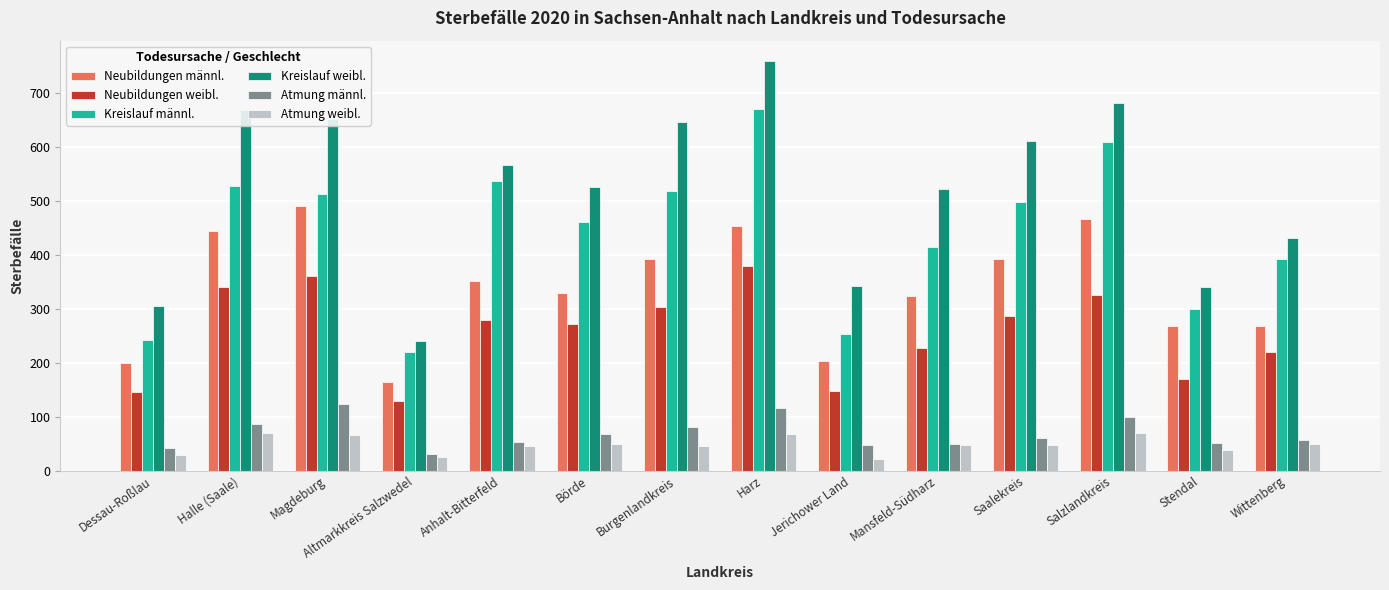

How many values in the Neubildungen männl. series are below 351?

7